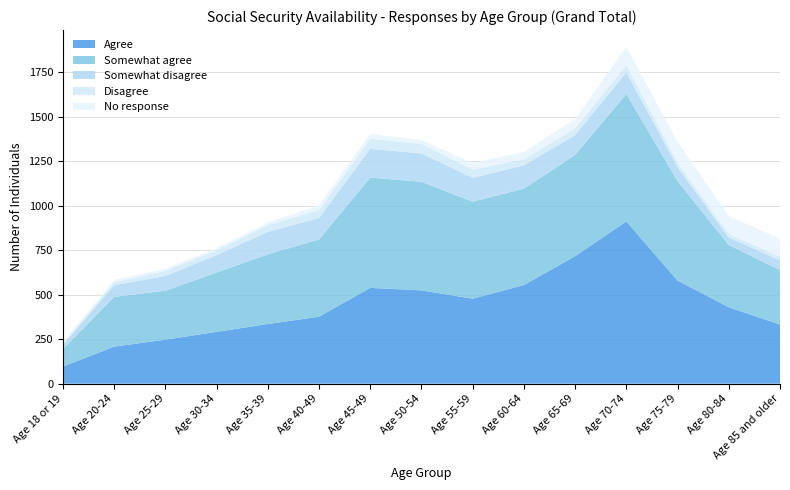

Reading left to right, what are all the values shown in this chart?

Agree: 96	208	247	291	335	376	538	524	477	554	716	911	579	429	332
Somewhat agree: 98	279	275	333	391	434	619	610	545	541	568	716	558	350	305
Somewhat disagree: 25	66	83	98	126	121	162	159	134	131	112	121	79	42	56
Disagree: 6	16	29	28	39	44	56	54	47	34	38	41	26	20	20
No response: 9	13	12	11	13	27	28	21	36	40	52	102	116	101	100